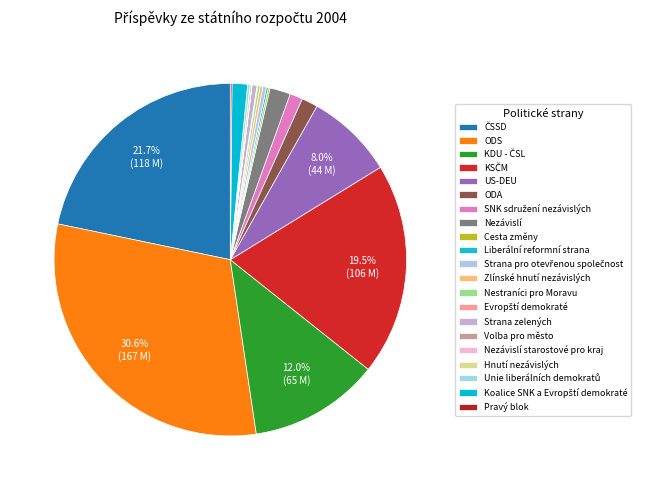

Is it true that US-DEU is 14% of the pie?

False